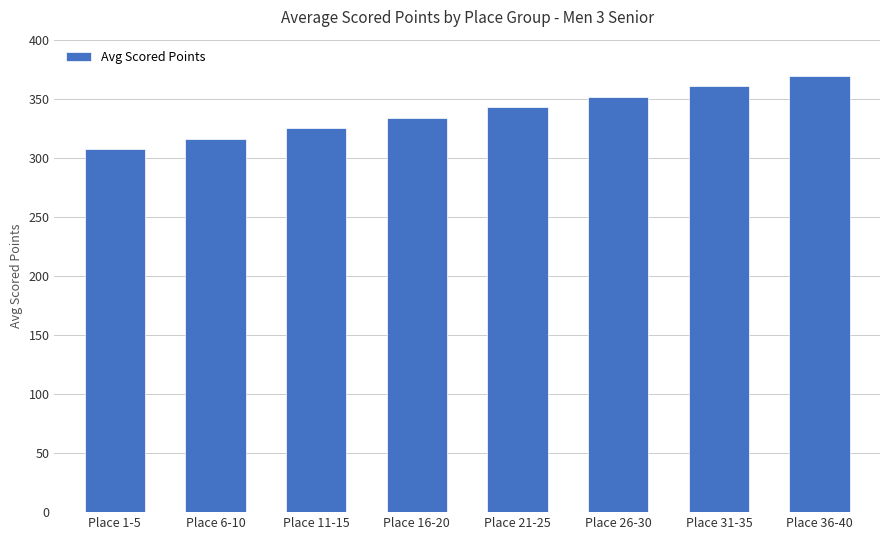

What is the sum of the values at Place 36-40 and Place 11-15?

694.5